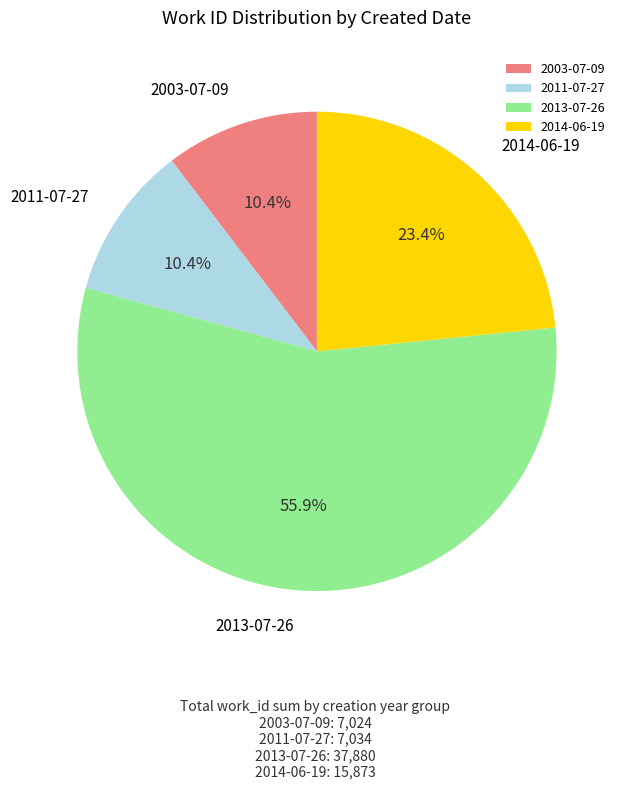

Do 2011-07-27 and 2003-07-09 together represent more than half of the pie?

No